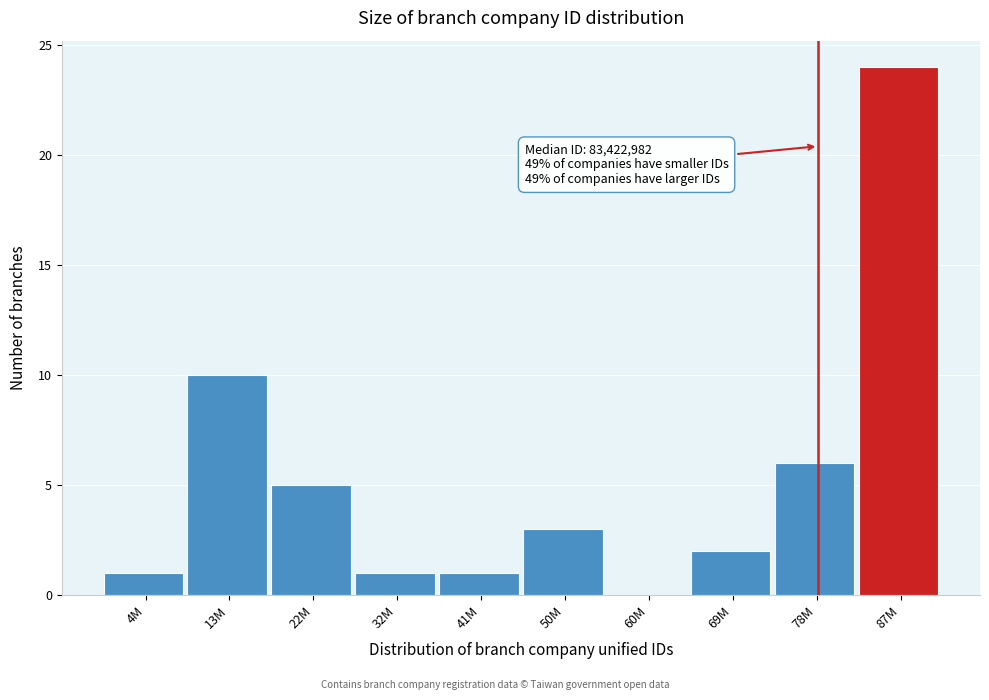

Reading right to left, what are all the values shown in this chart?

87M=24	78M=6	69M=2	60M=0	50M=3	41M=1	32M=1	22M=5	13M=10	4M=1